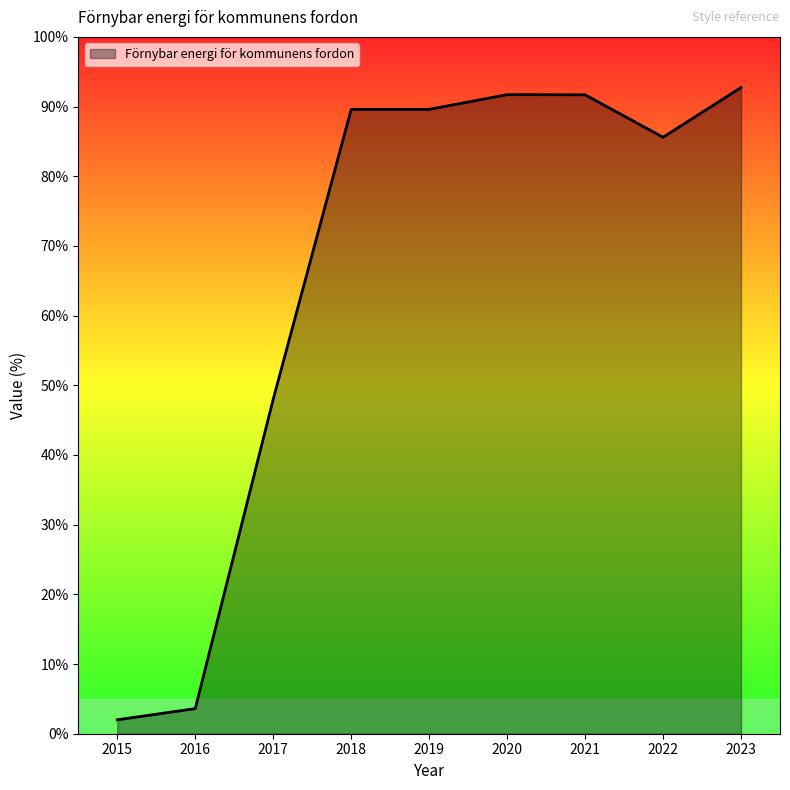

How many series are shown in this chart?

1